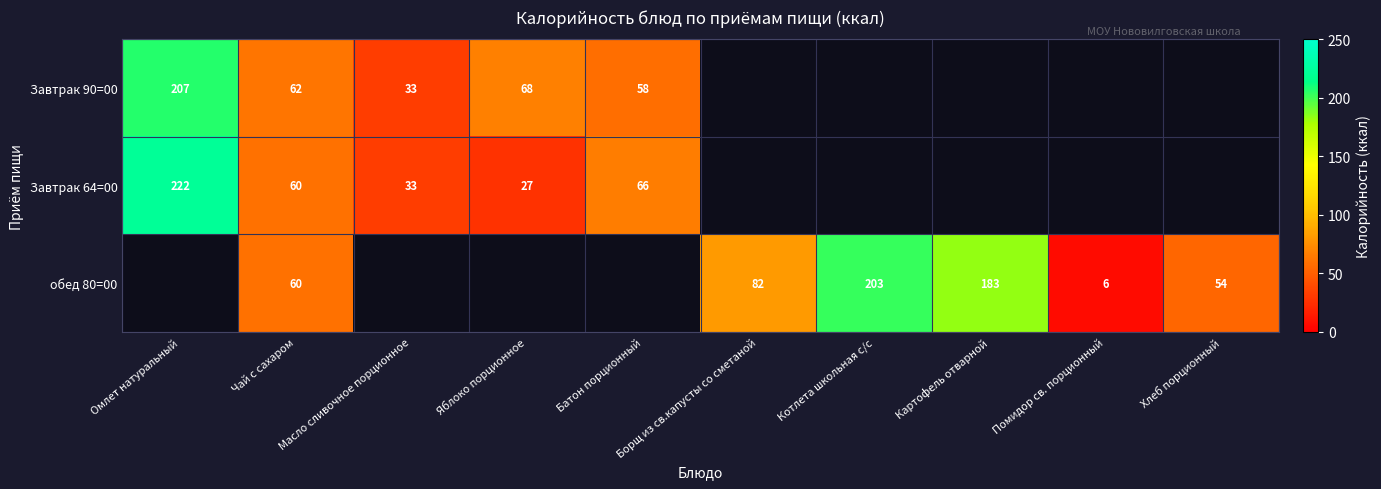

The value of обед 80=00 at Хлеб порционный is 12. True or false?

False